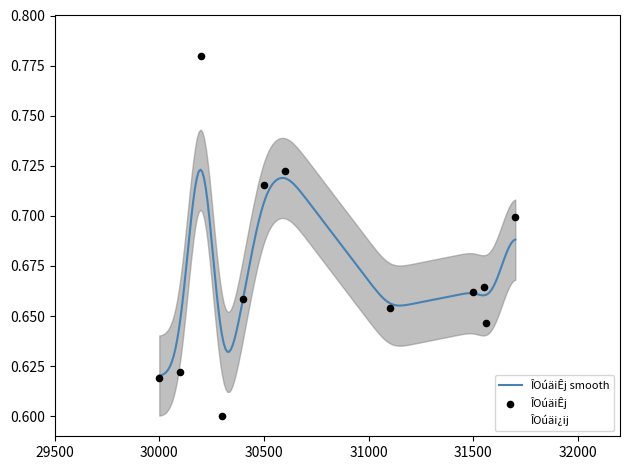

Which series has the largest Y range (max minus min)?

ÎOúäiÊj